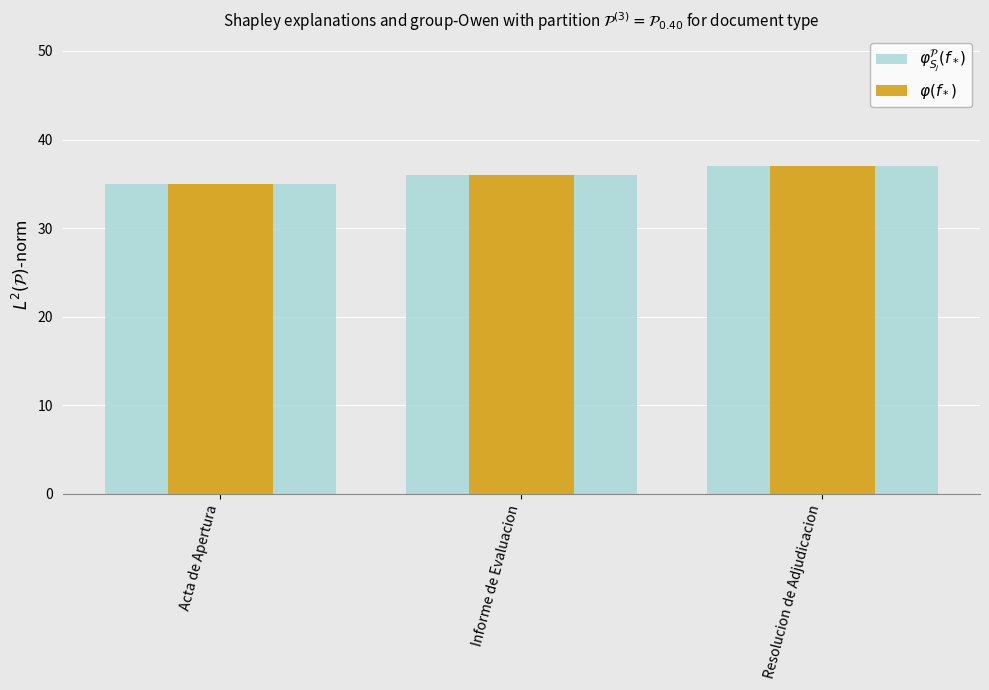

Which series has the largest total across all categories?

$\varphi_{S_j}^\mathcal{P}(f_*)$